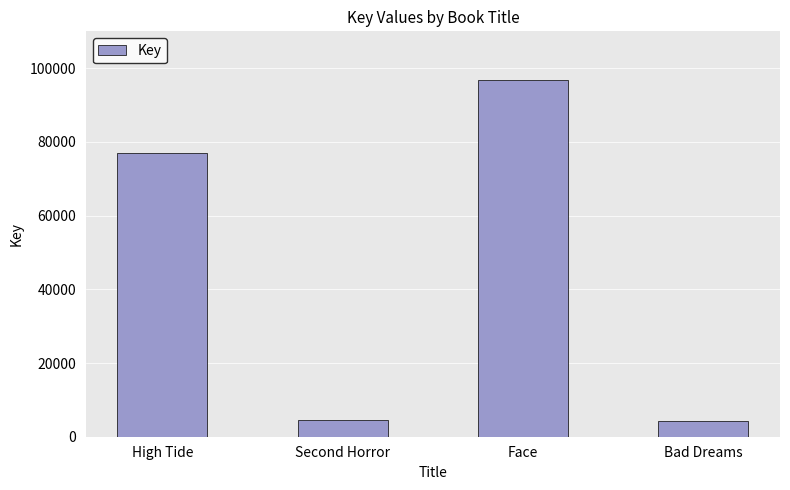

What is the sum of the values at Second Horror and High Tide?

81603